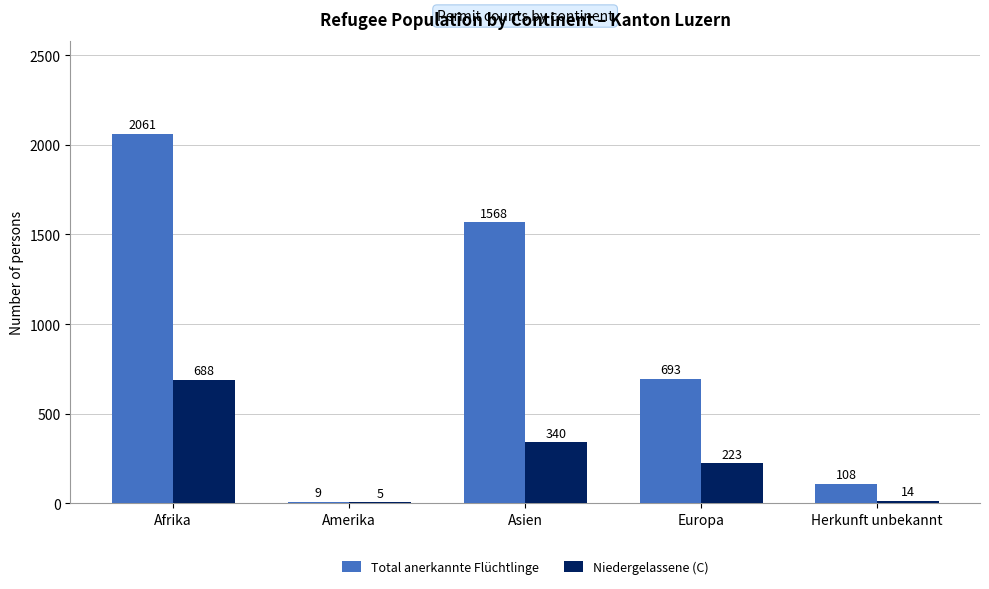

At which label does Total anerkannte Flüchtlinge first exceed 693?

Afrika